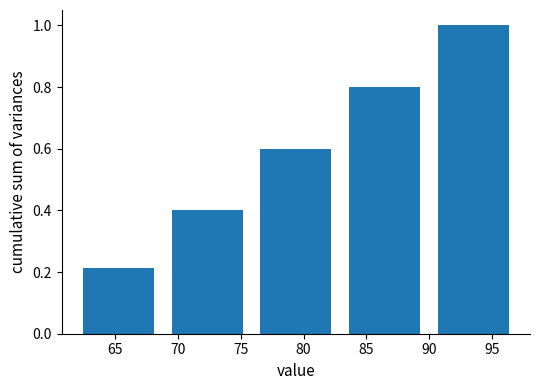

Which range on the x-axis has the tallest bar?

90 to 97